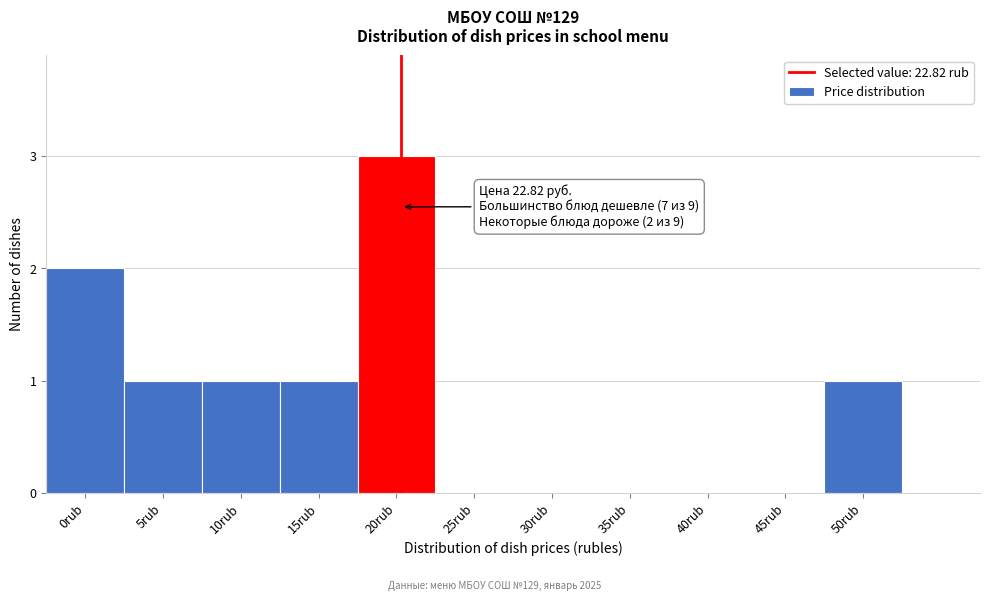

Reading left to right, transcribe all the data shown in this chart.

0rub=2	5rub=1	10rub=1	15rub=1	20rub=3	25rub=0	30rub=0	35rub=0	40rub=0	45rub=0	50rub=1